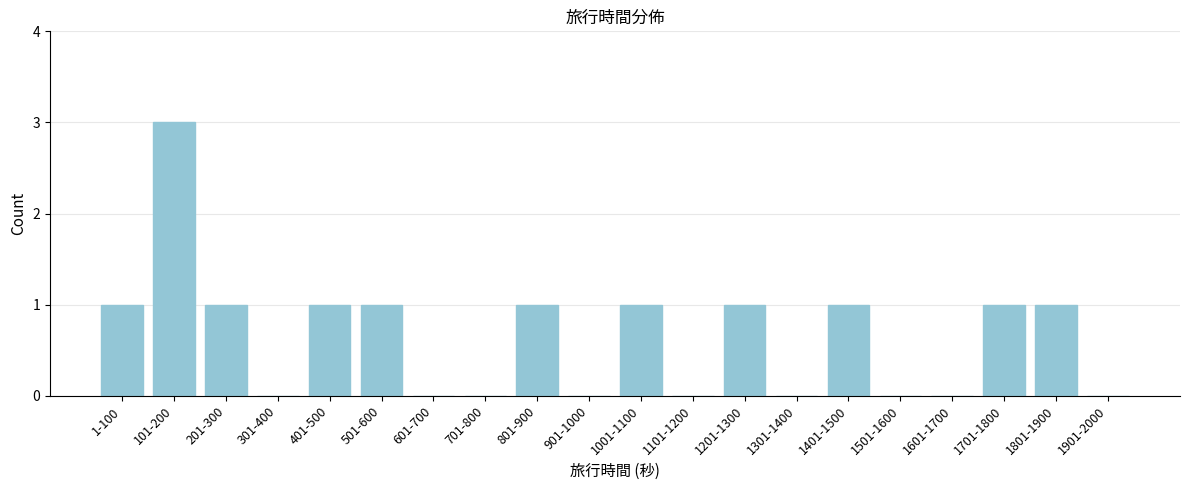

Reading left to right, what are all the values shown in this chart?

1-100=1	101-200=3	201-300=1	301-400=0	401-500=1	501-600=1	601-700=0	701-800=0	801-900=1	901-1000=0	1001-1100=1	1101-1200=0	1201-1300=1	1301-1400=0	1401-1500=1	1501-1600=0	1601-1700=0	1701-1800=1	1801-1900=1	1901-2000=0